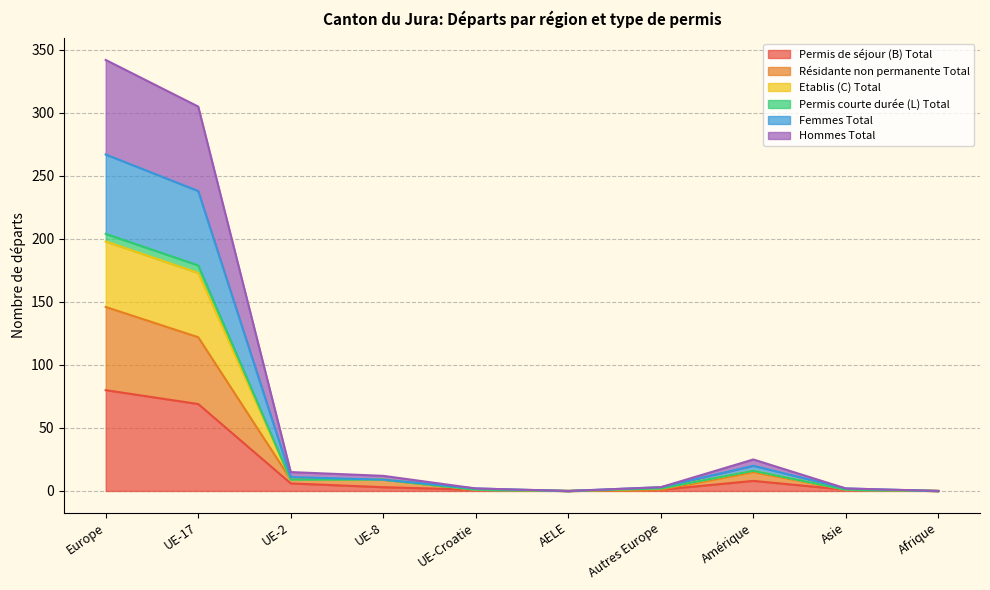

What is the highest value of the Permis de séjour (B) Total series?

80